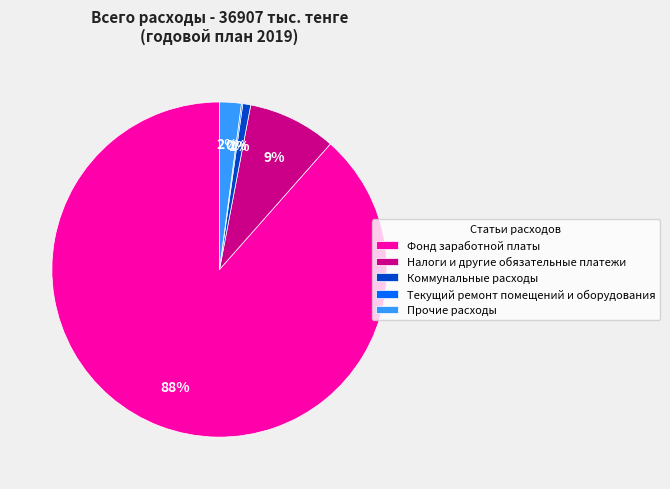

To the nearest percent, what percentage of the pie is Коммунальные расходы?

1%